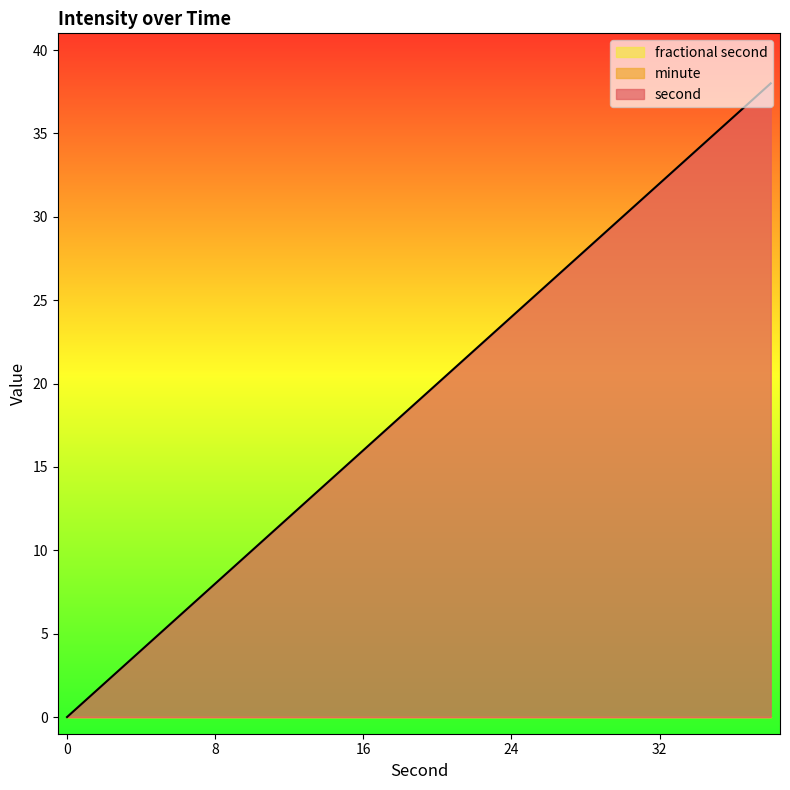

Is the value of second at 38 greater than the value of minute at 36?

Yes